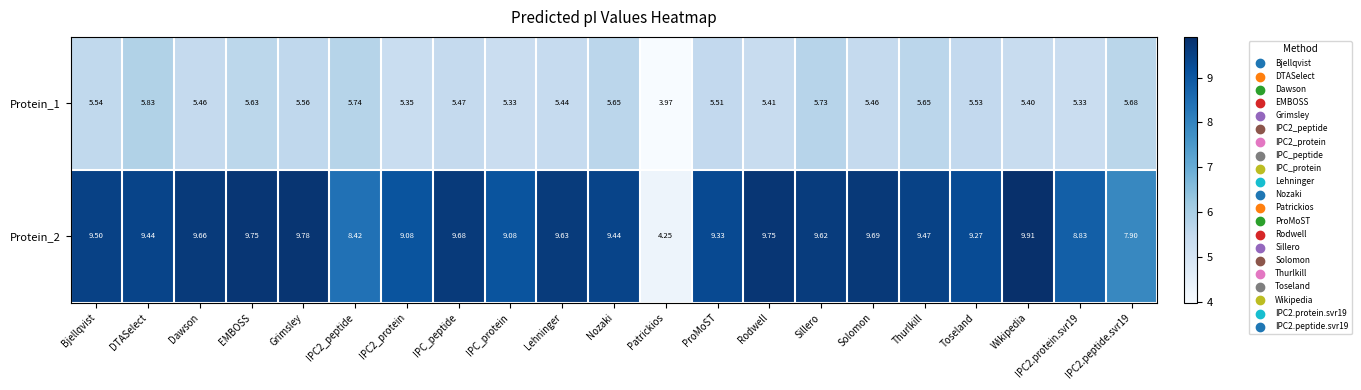

Rank the series at EMBOSS from highest to lowest value.

Protein_2, Protein_1